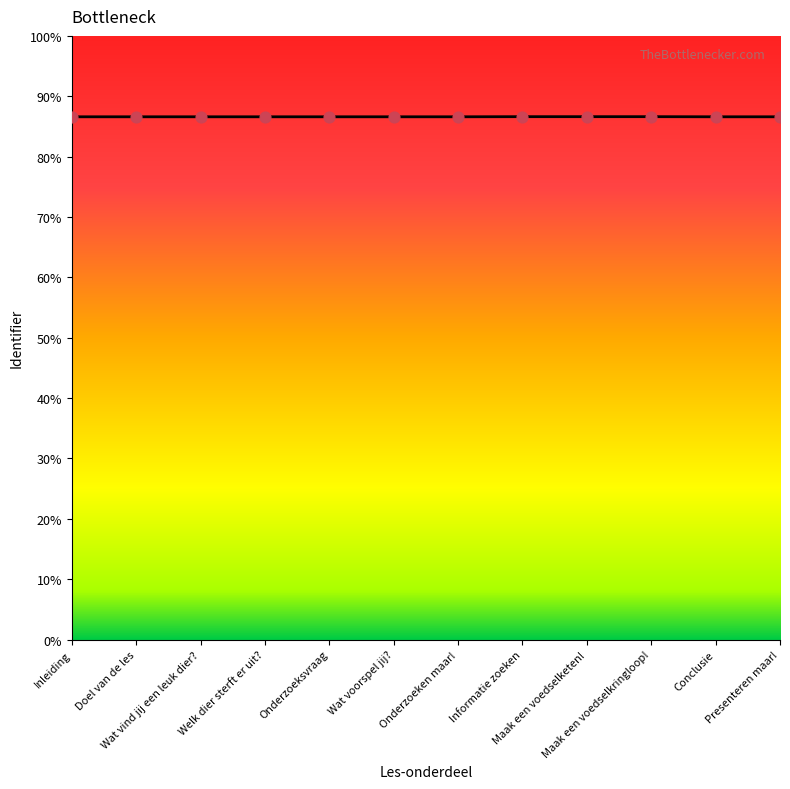

Is this an area chart (filled region under the line)?

Yes